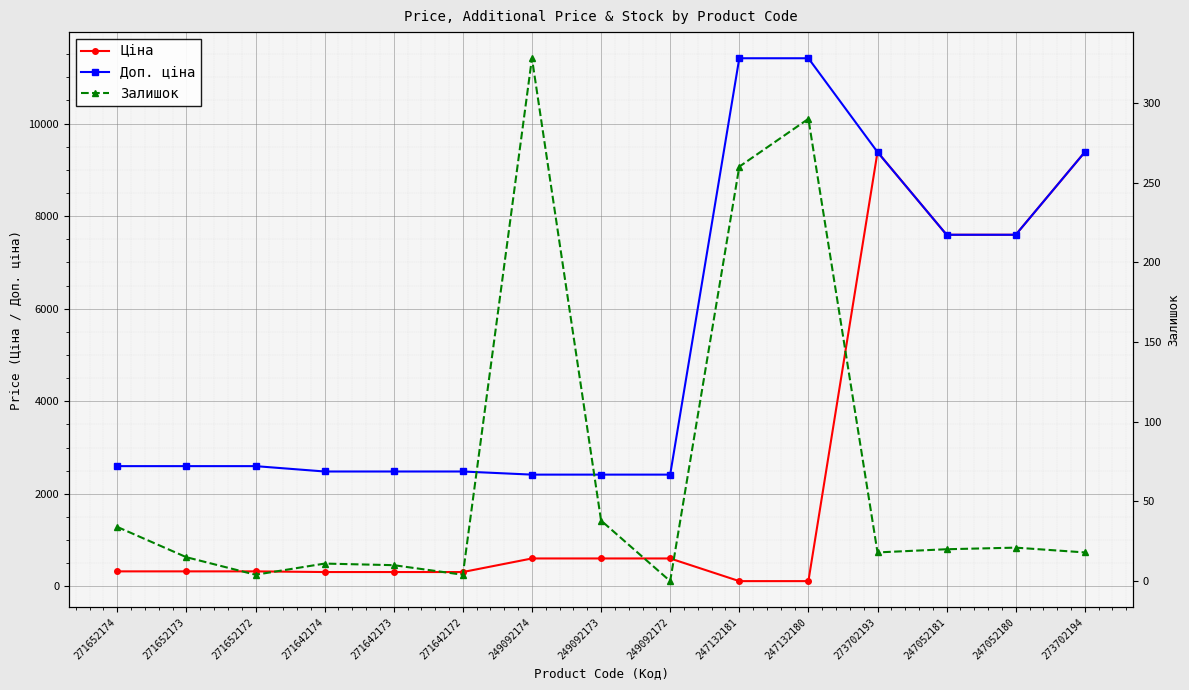

Which label corresponds to the smallest value in the chart?

249092172